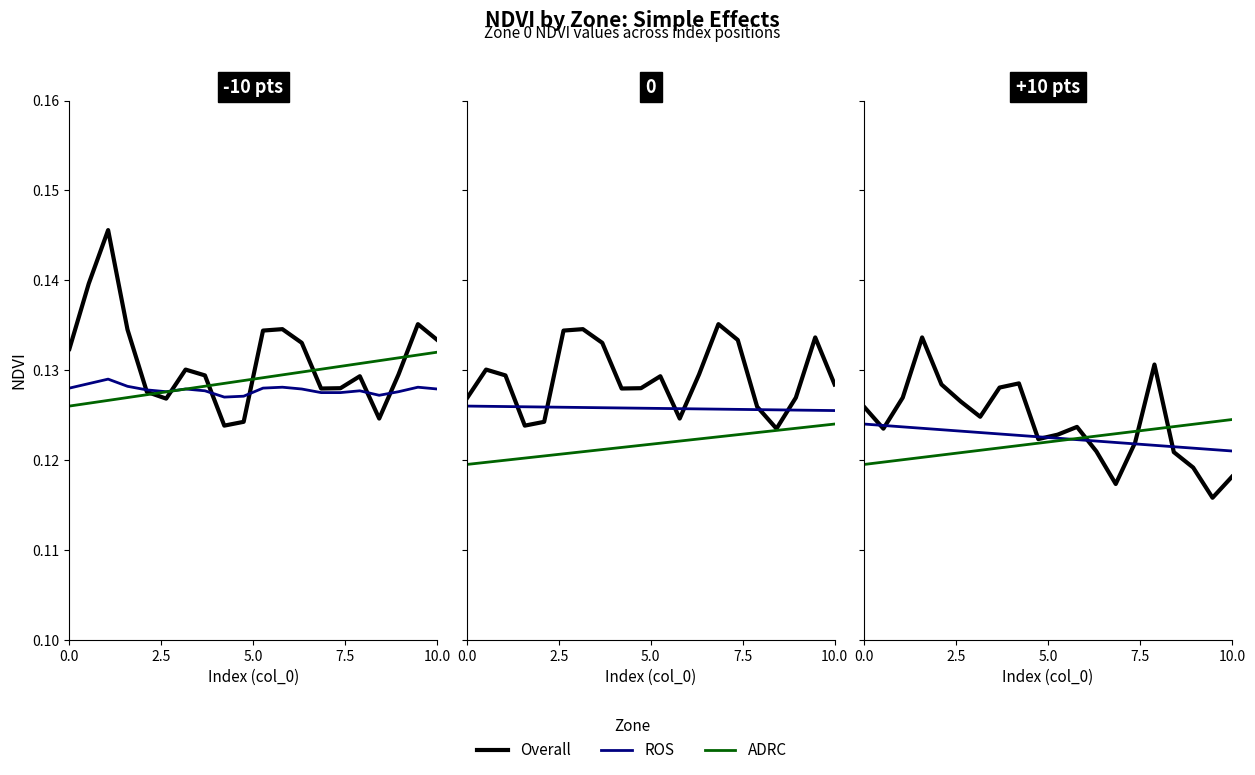

Rank the series by their average value, from lowest to highest.

ADRC, ROS, Overall